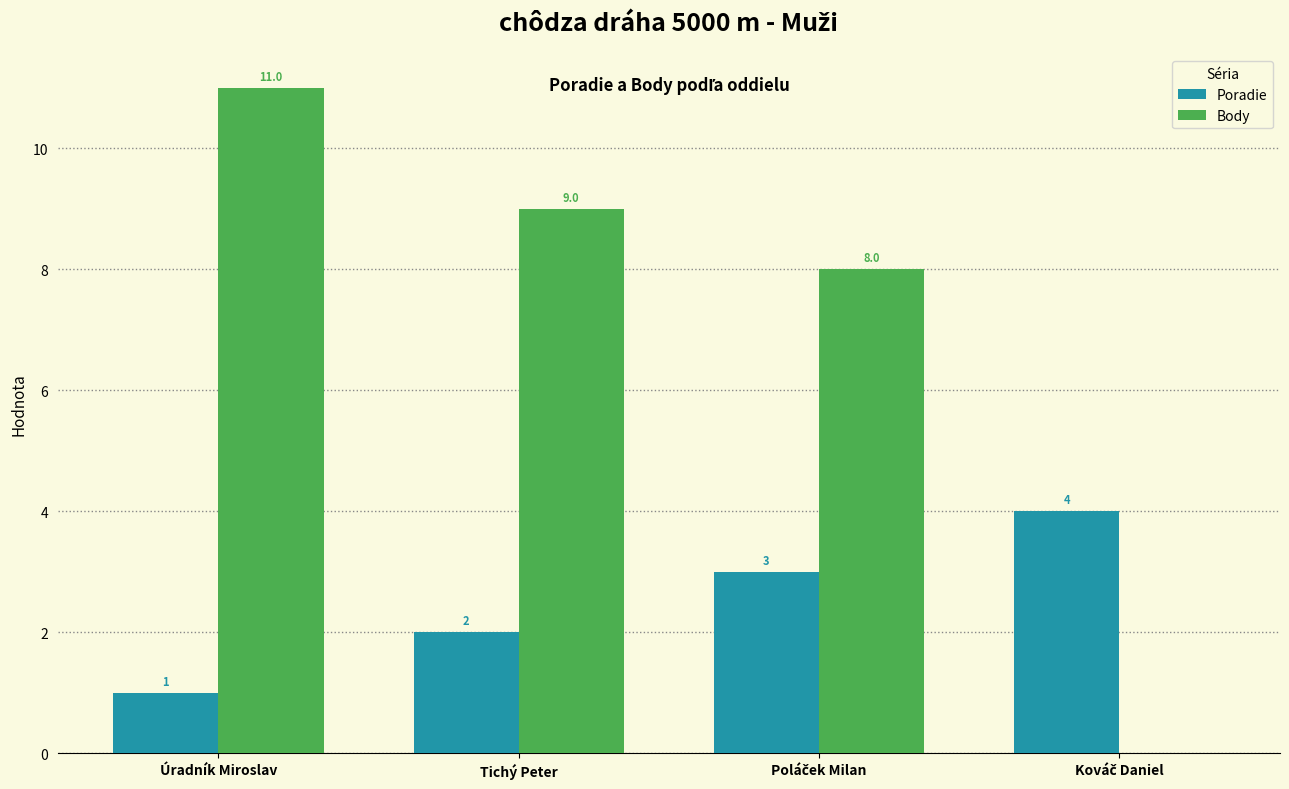

At which label does Body first exceed 9?

Úradník Miroslav